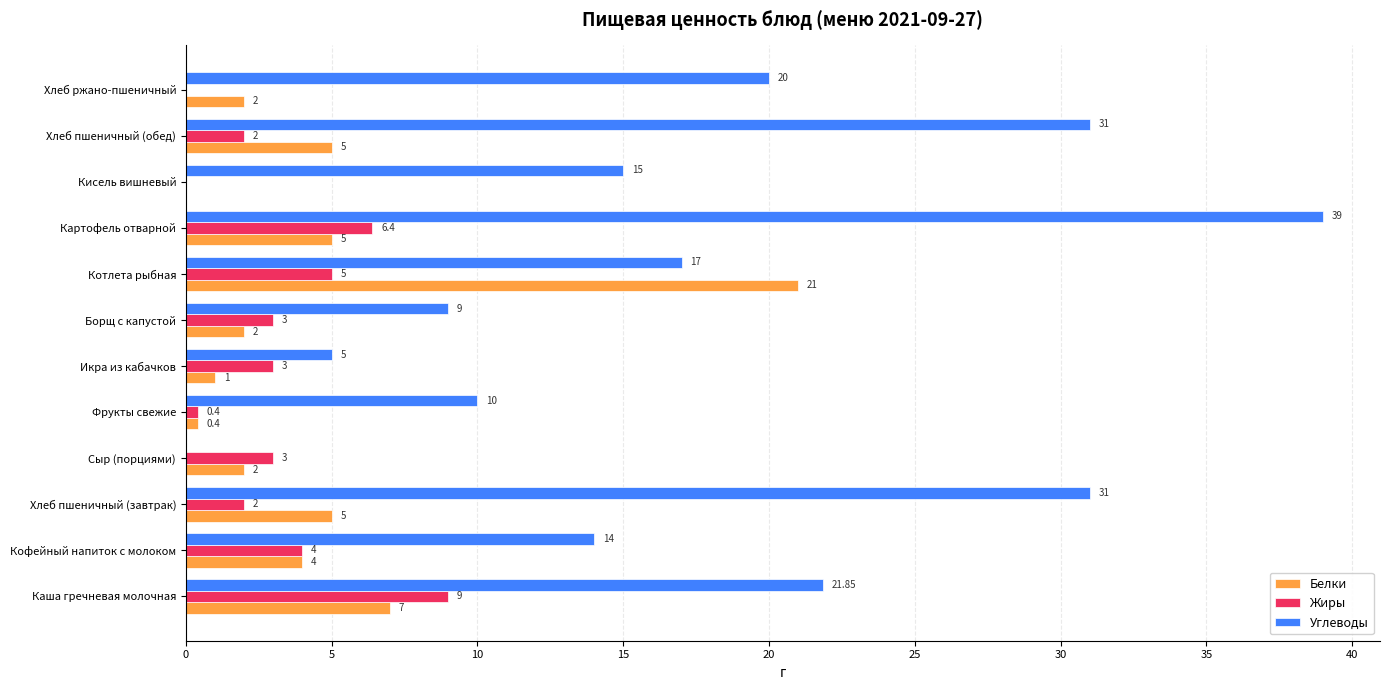

What are all the series names shown in the legend?

Белки, Жиры, Углеводы